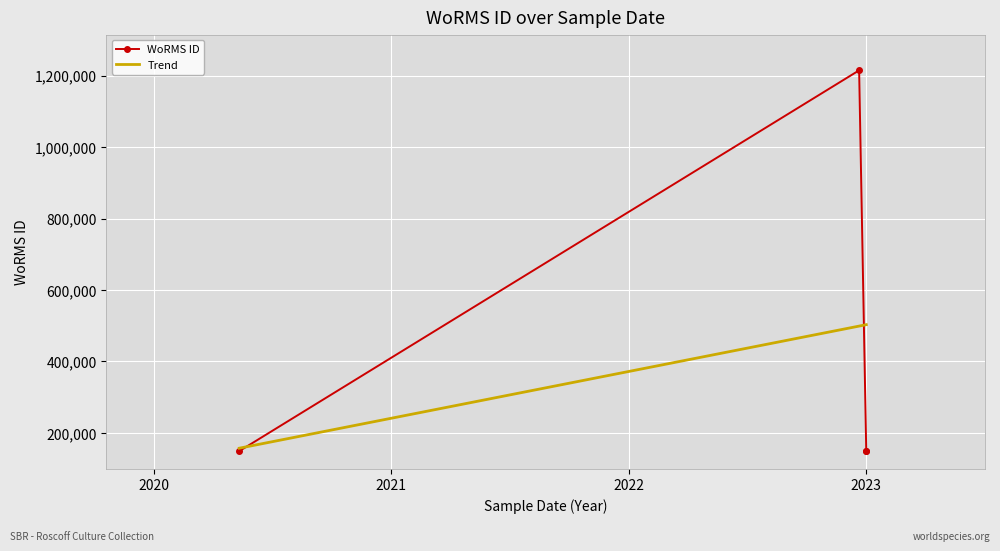

Approximately how many times larger is the value at 2020-05-12 compared to 2023-01-01?

1.0